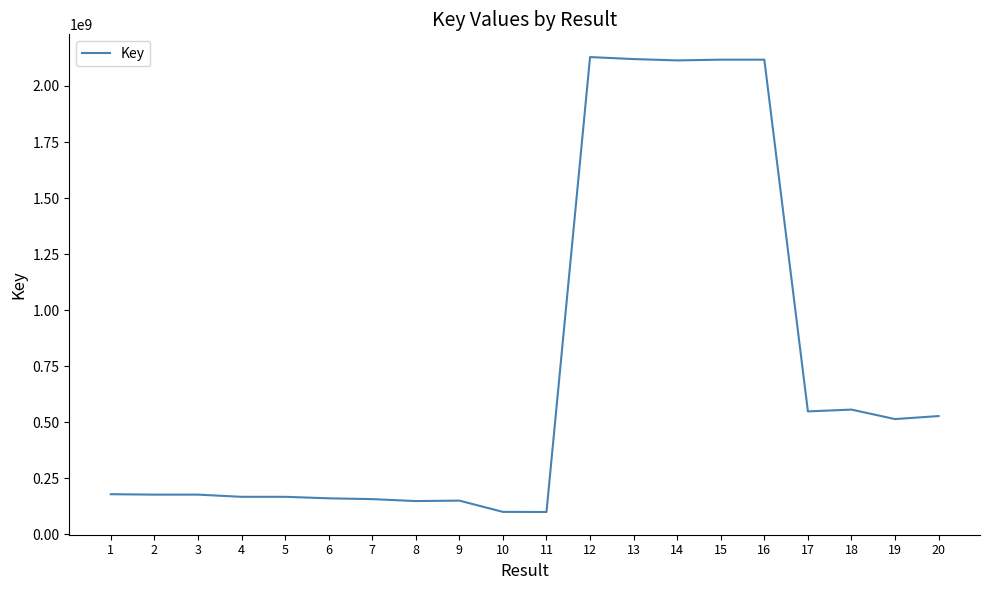

What is the minimum value shown in the chart?

100336798